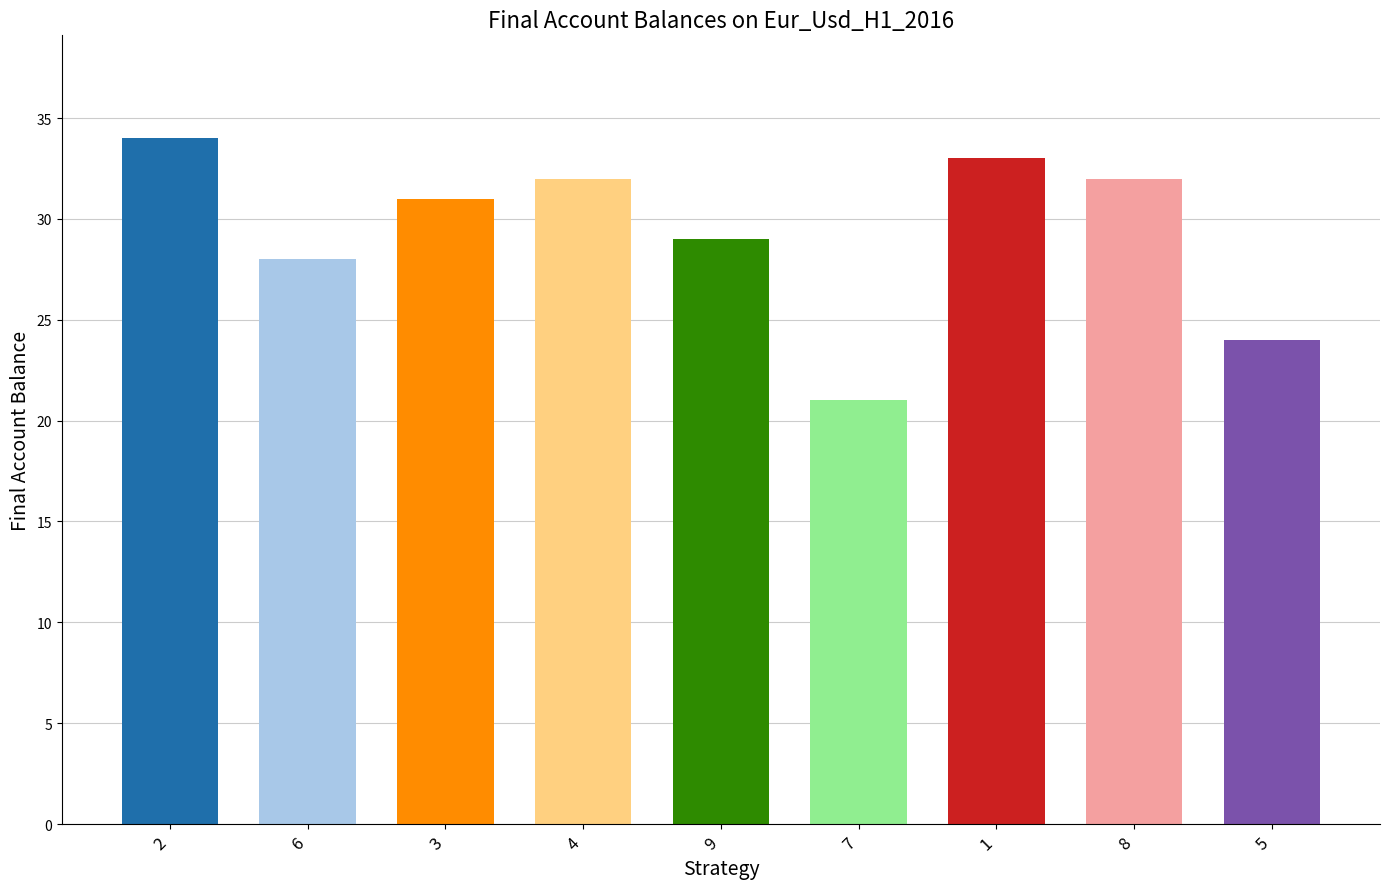

Approximately how many times larger is the value at 6 compared to 1?

0.8